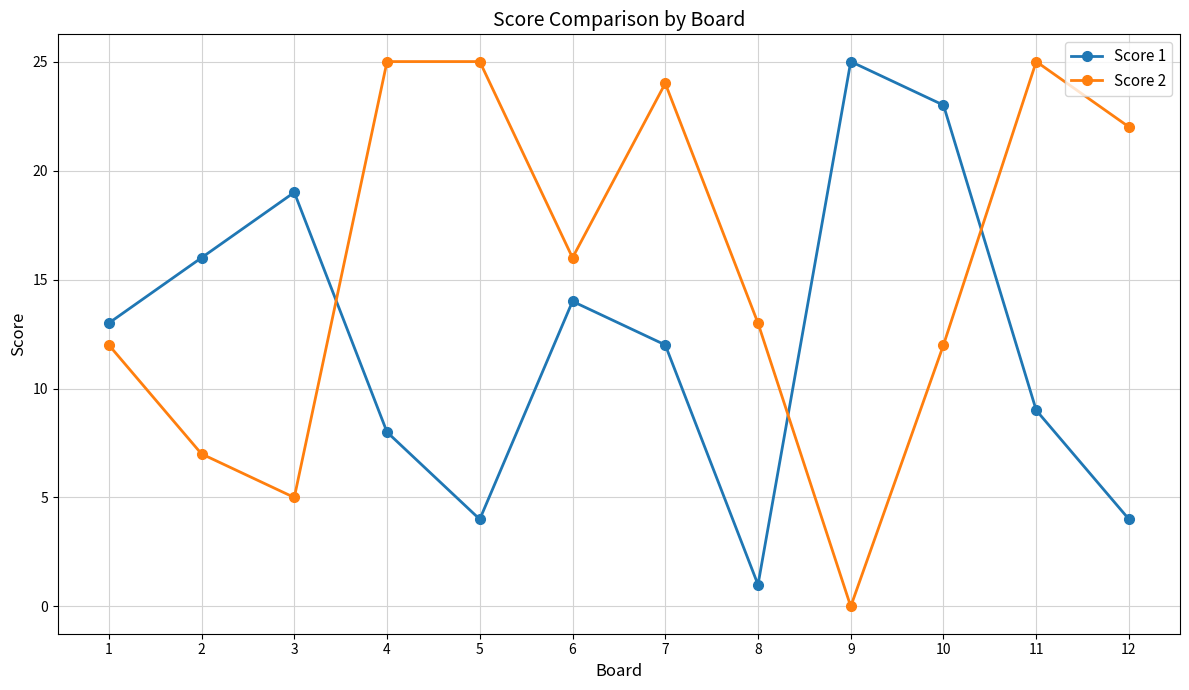

Reading left to right, what are all the values shown in this chart?

Score 1: 1=13	2=16	3=19	4=8	5=4	6=14	7=12	8=1	9=25	10=23	11=9	12=4
Score 2: 1=12	2=7	3=5	4=25	5=25	6=16	7=24	8=13	9=0	10=12	11=25	12=22